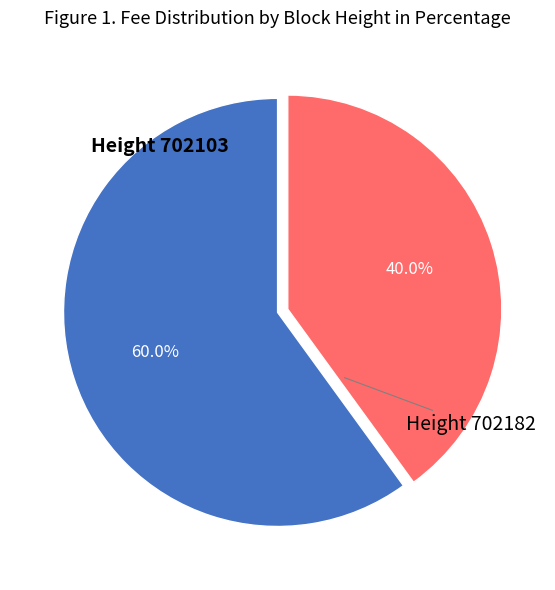

Does any single category account for the majority?

Yes